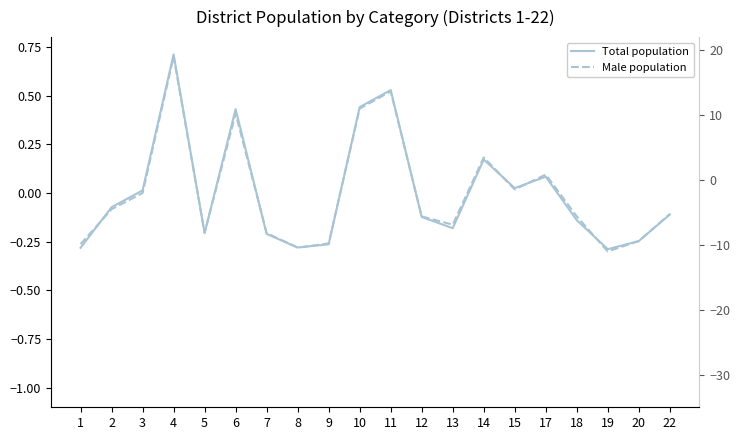

Which category has the lowest value across all series?

19